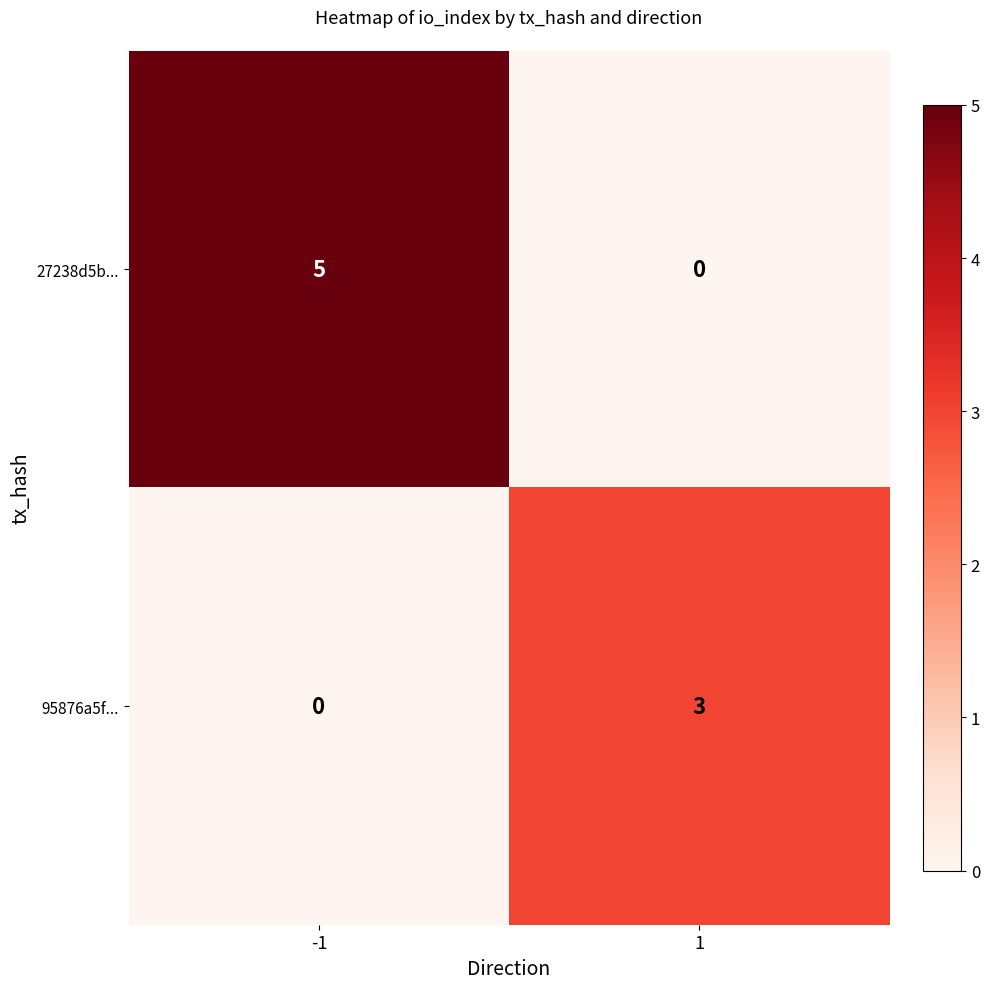

At how many categories does at least one series exceed 4?

1